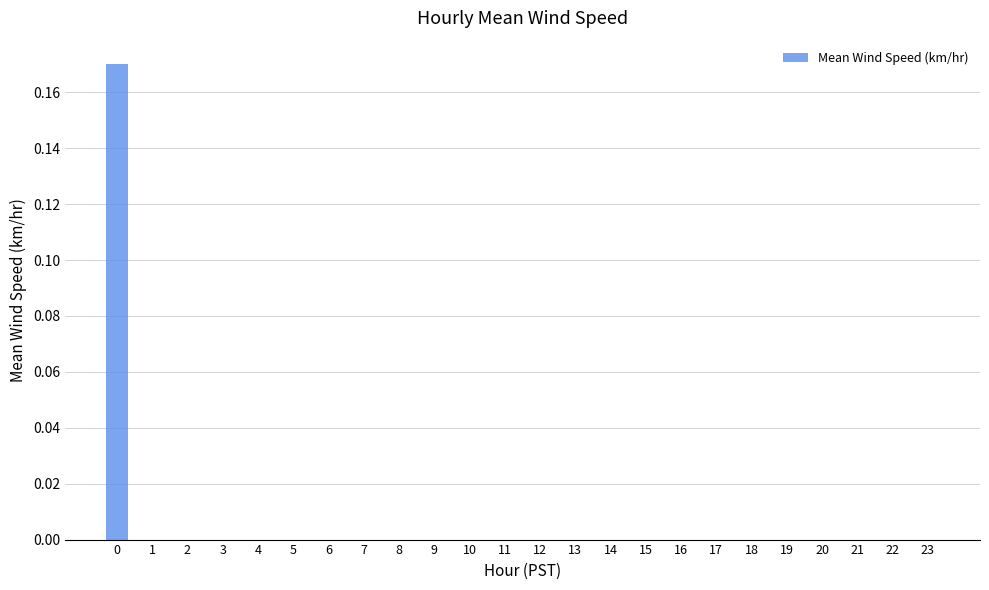

The value at 15 is -0.1. True or false?

False